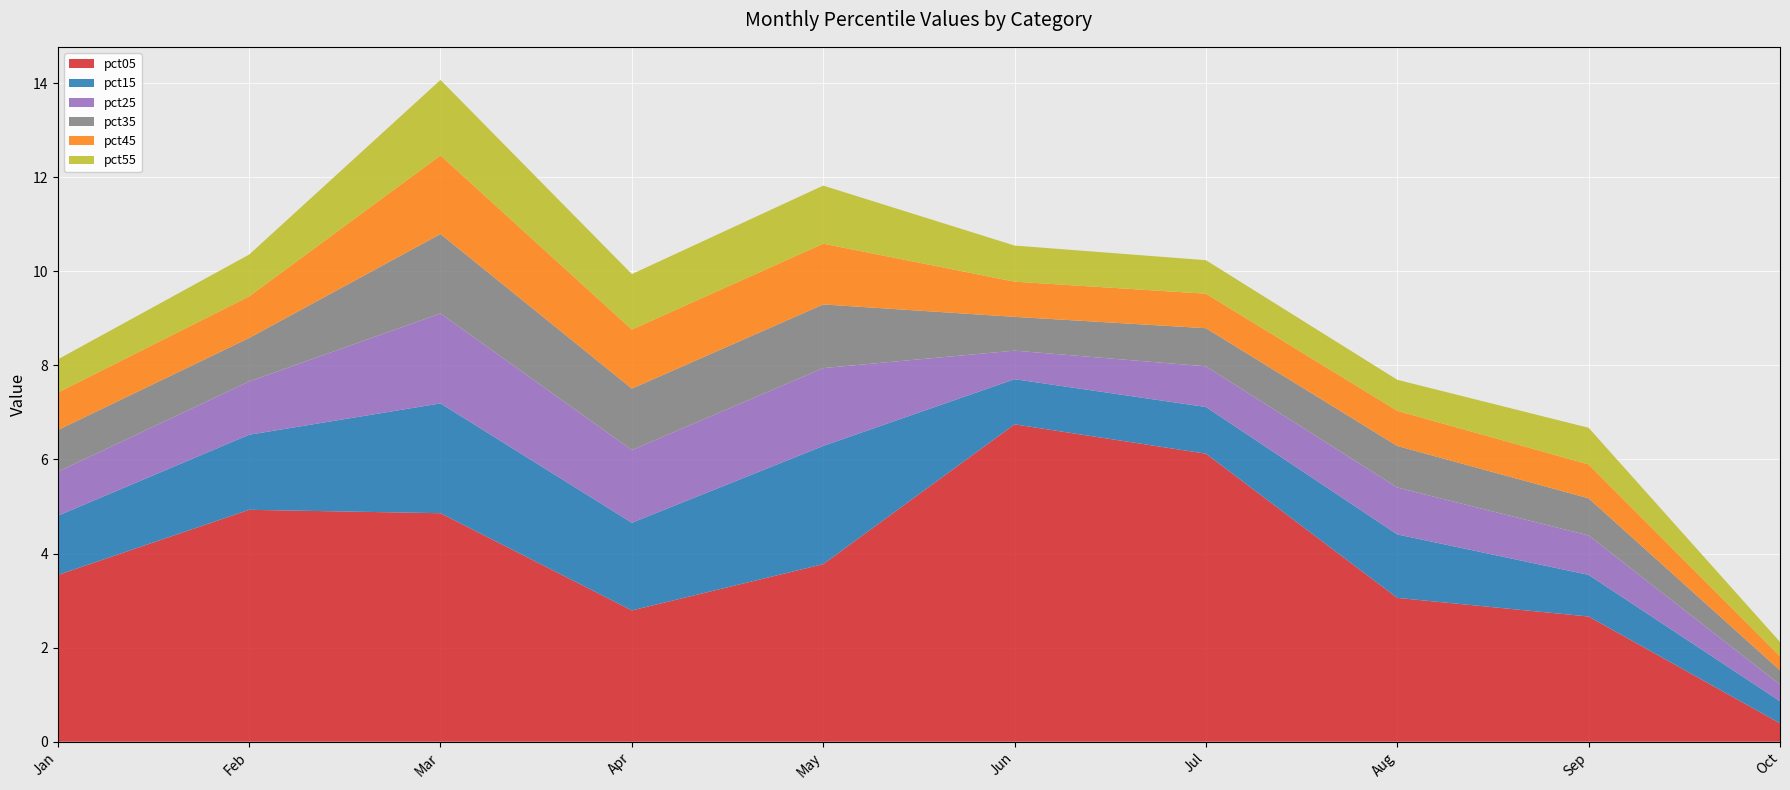

Reading left to right, extract all data points from this chart.

pct05: Jan=3.5	Feb=4.9	Mar=4.9	Apr=2.8	May=3.8	Jun=6.7	Jul=6.1	Aug=3.1	Sep=2.7	Oct=0.4
pct15: Jan=1.3	Feb=1.6	Mar=2.3	Apr=1.9	May=2.5	Jun=1.0	Jul=1.0	Aug=1.3	Sep=0.9	Oct=0.5
pct25: Jan=0.9	Feb=1.1	Mar=1.9	Apr=1.5	May=1.7	Jun=0.6	Jul=0.9	Aug=1.0	Sep=0.8	Oct=0.4
pct35: Jan=0.9	Feb=0.9	Mar=1.7	Apr=1.3	May=1.4	Jun=0.7	Jul=0.8	Aug=0.9	Sep=0.8	Oct=0.3
pct45: Jan=0.8	Feb=0.9	Mar=1.7	Apr=1.3	May=1.3	Jun=0.7	Jul=0.7	Aug=0.7	Sep=0.7	Oct=0.3
pct55: Jan=0.7	Feb=0.9	Mar=1.6	Apr=1.2	May=1.2	Jun=0.8	Jul=0.7	Aug=0.7	Sep=0.8	Oct=0.3